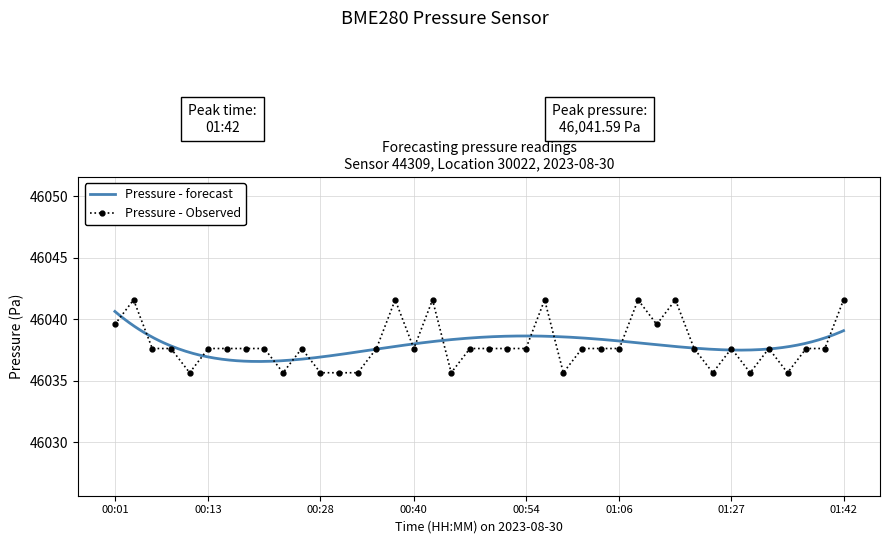

At which label does the data first exceed 46037?

00:01